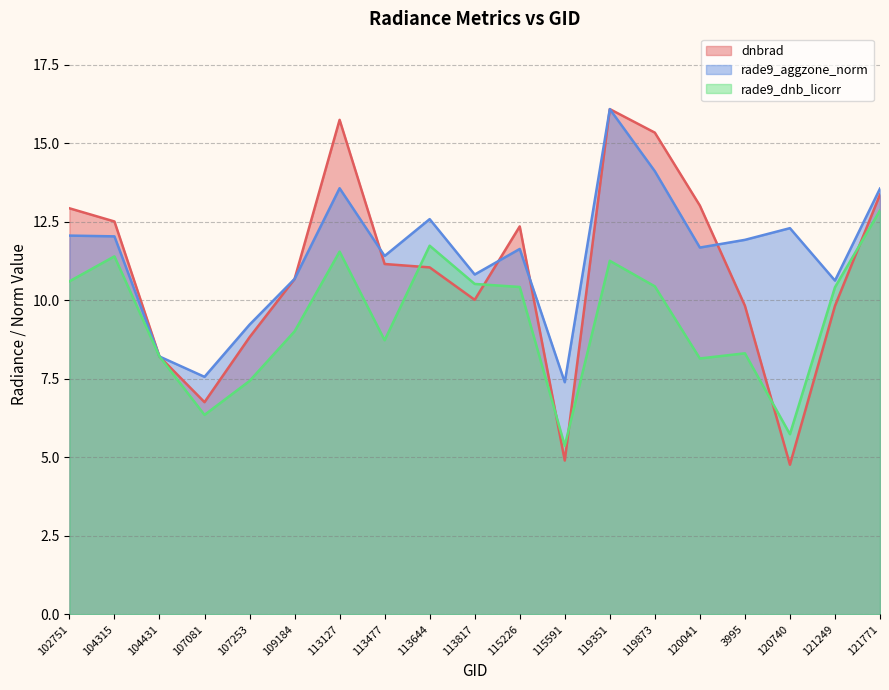

Where is rade9_dnb_licorr nearest to the value 9?

109184